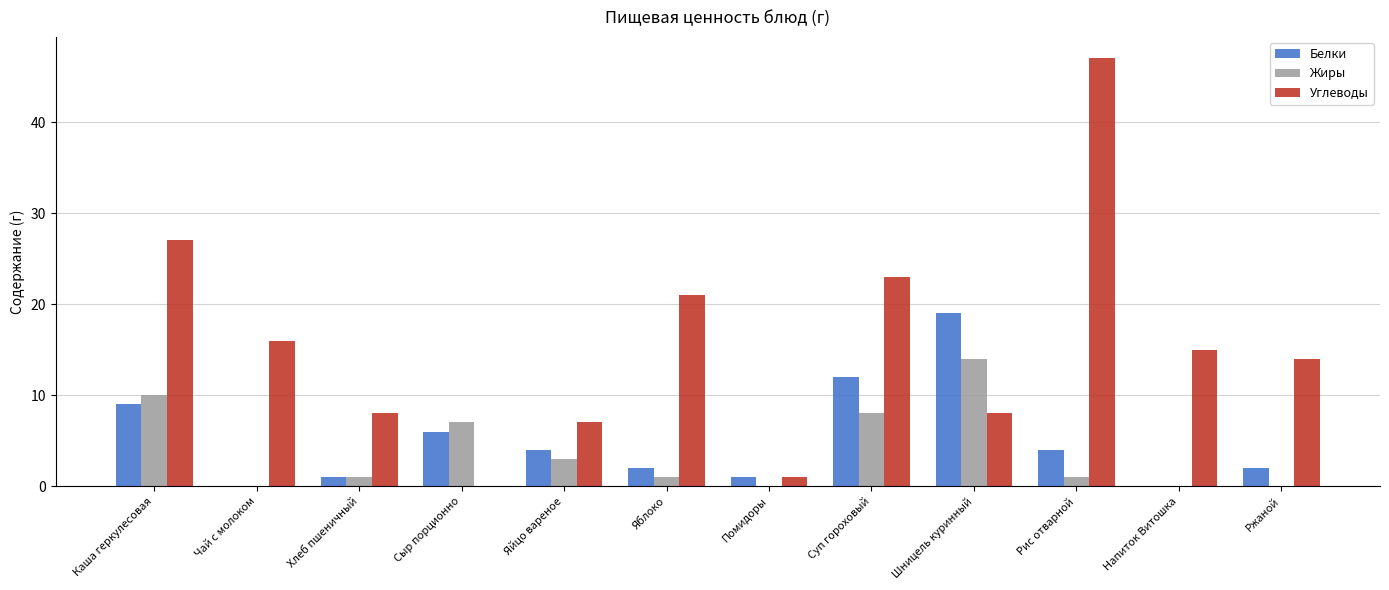

How many data points does each series have?

12